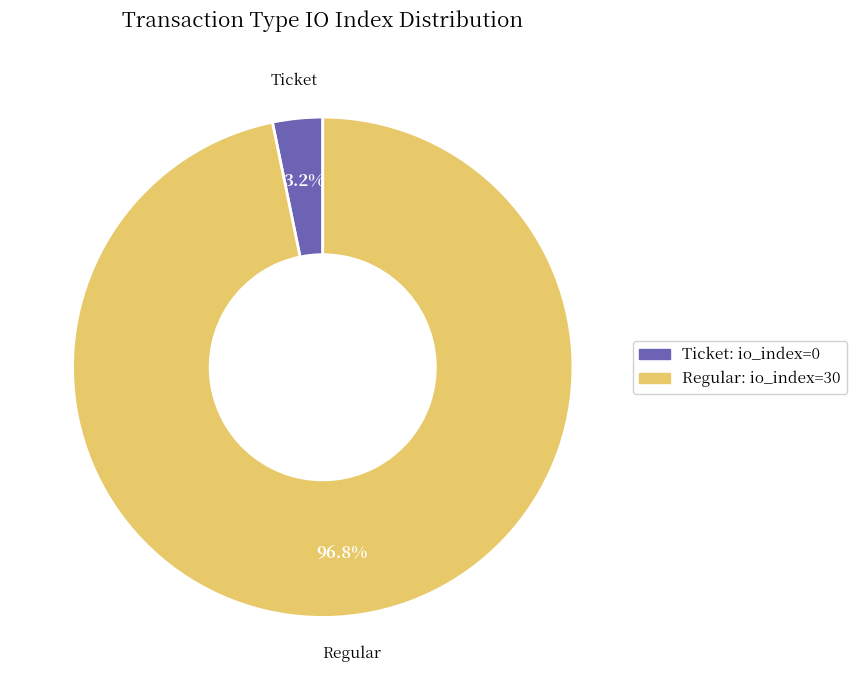

Which slice is the smallest?

Ticket